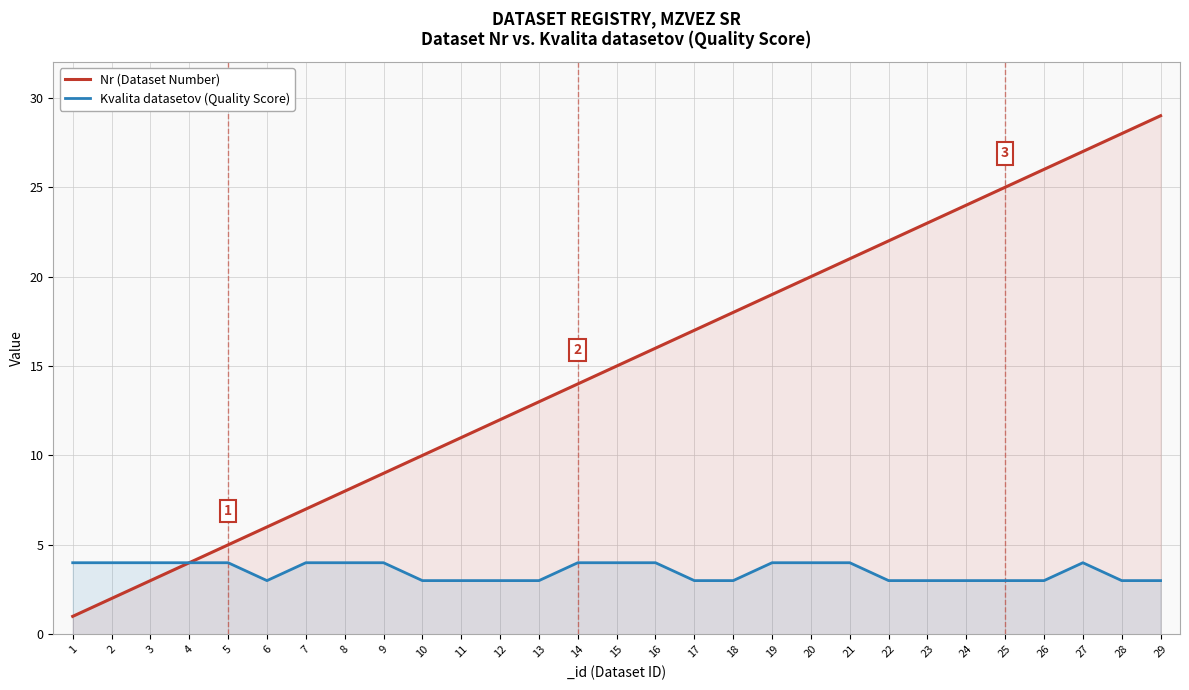

Which series has the largest range (max minus min)?

Nr (Dataset Number)